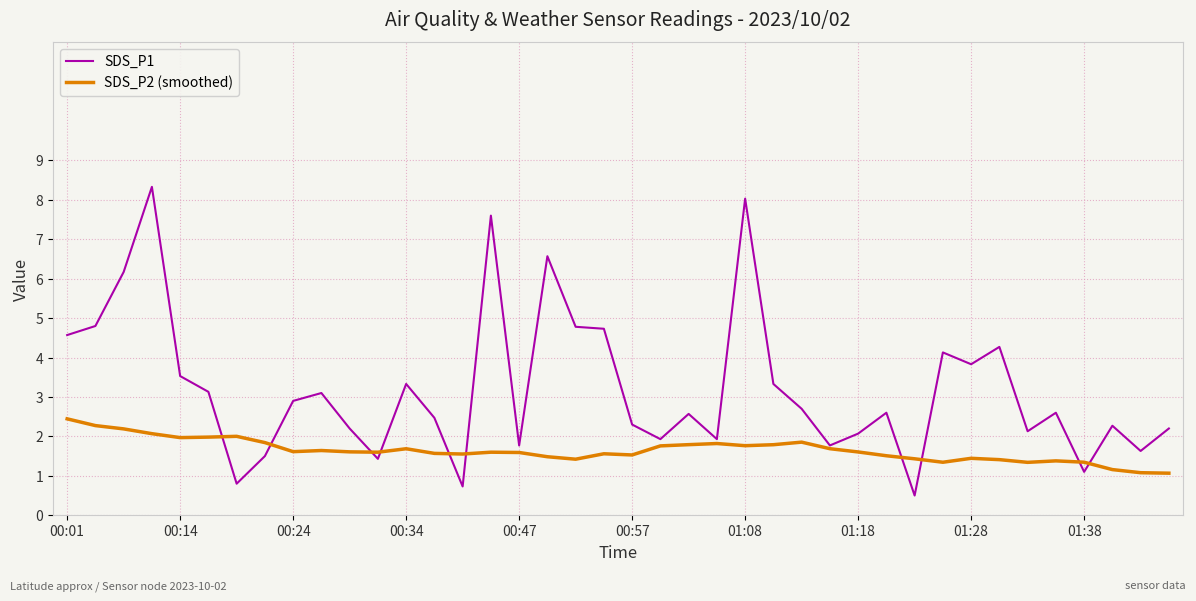

Which series has the largest range (max minus min)?

SDS_P1